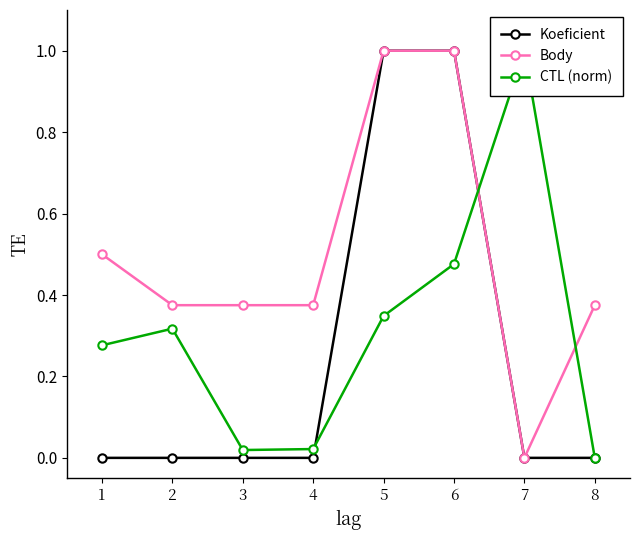

What are all the series names shown in the legend?

Koeficient, Body, CTL (norm)